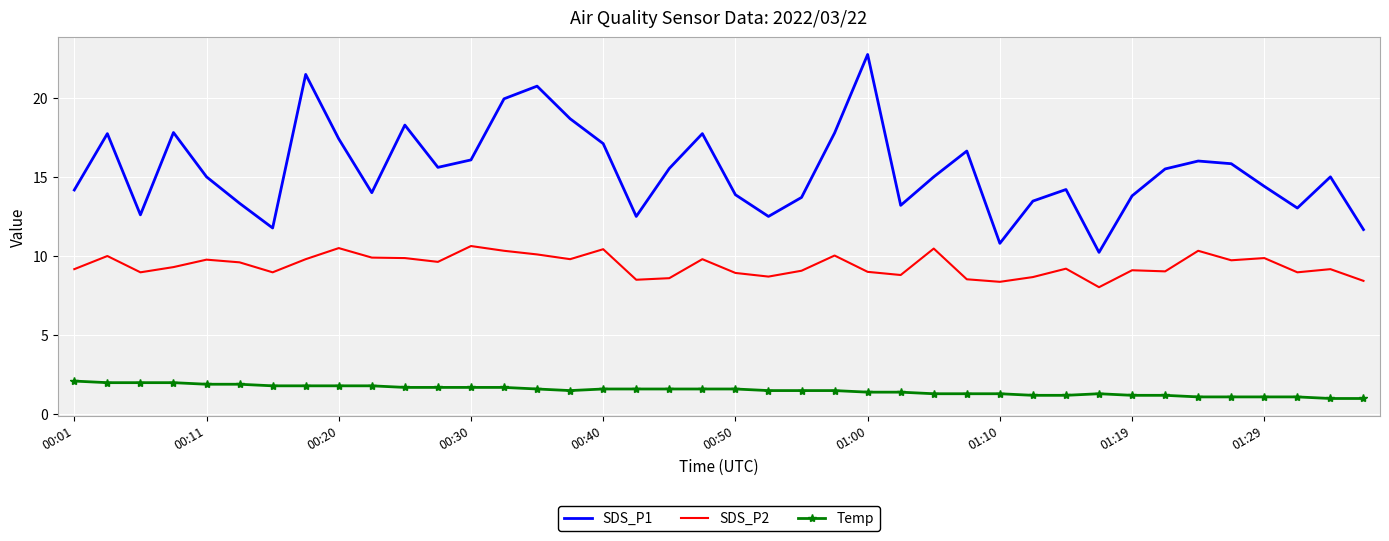

True or false: SDS_P1 and SDS_P2 cross at least once.

False